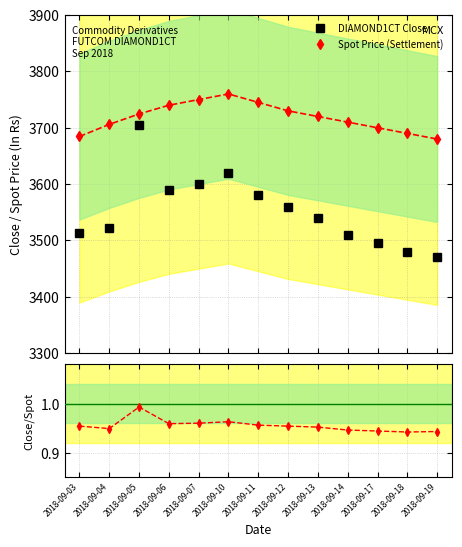

At which label does Spot Price (Settlement) reach its minimum?

2018-09-19